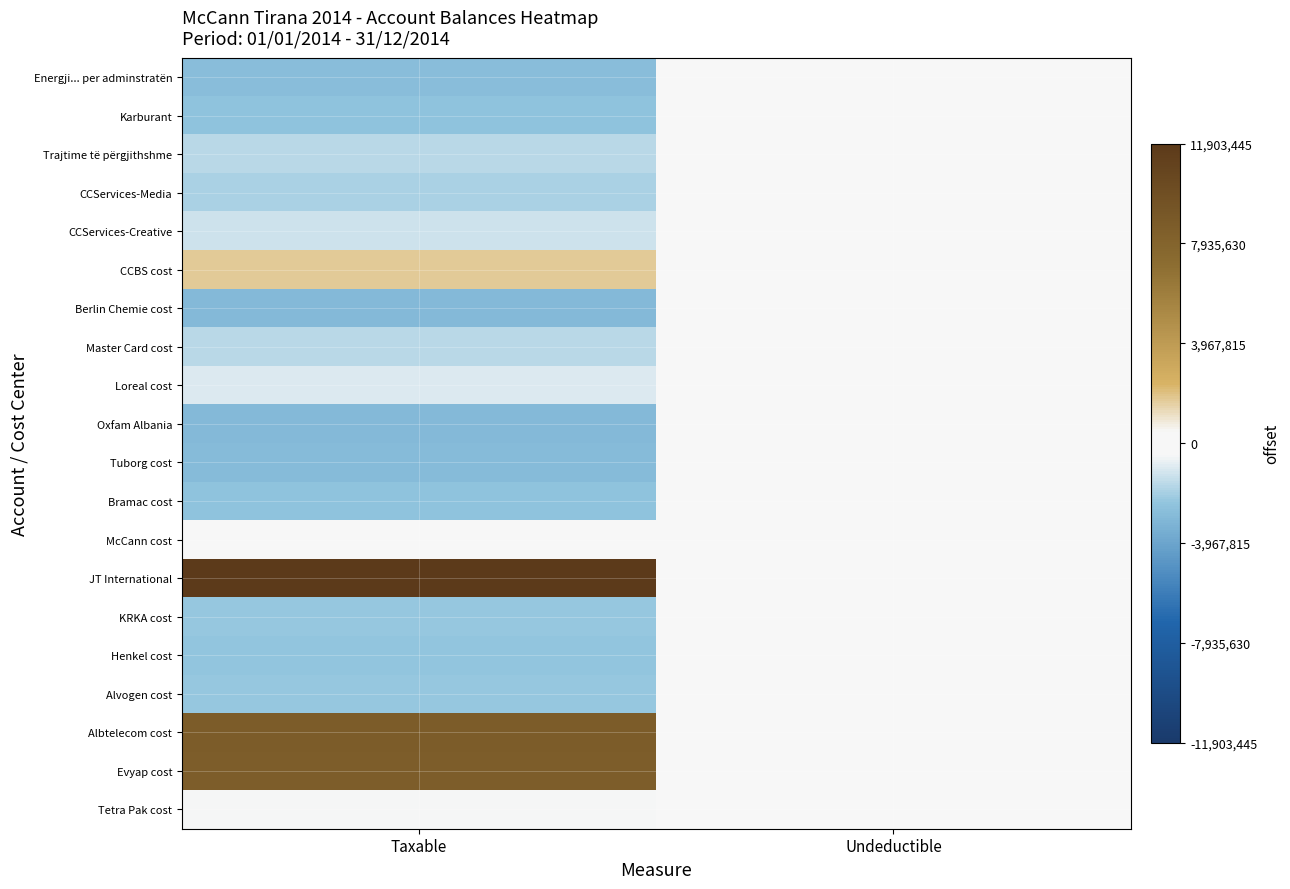

List the series in order of their peak value, highest first.

JT International, Albtelecom cost, Evyap cost, CCBS cost, McCann cost, Loreal cost, Karburant, Tuborg cost, Tetra Pak cost, Master Card cost, Energji... per adminstratën, Trajtime të përgjithshme, CCServices-Media, CCServices-Creative, Berlin Chemie cost, Oxfam Albania, Bramac cost, KRKA cost, Henkel cost, Alvogen cost